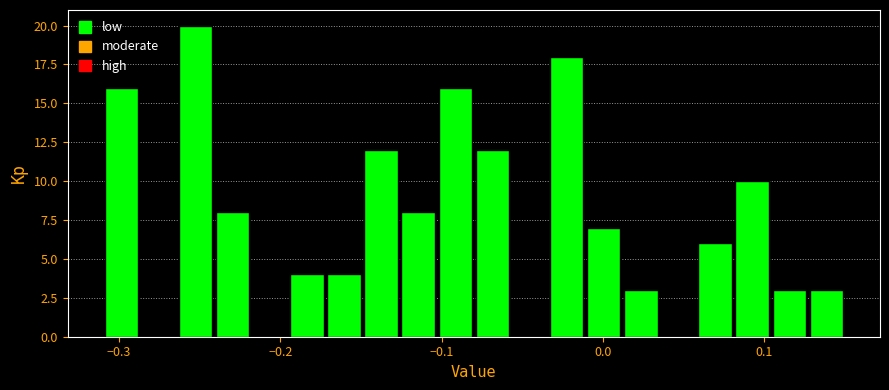

Read against the x-axis, roughly where is the centre of the tallest bar?

-0.25